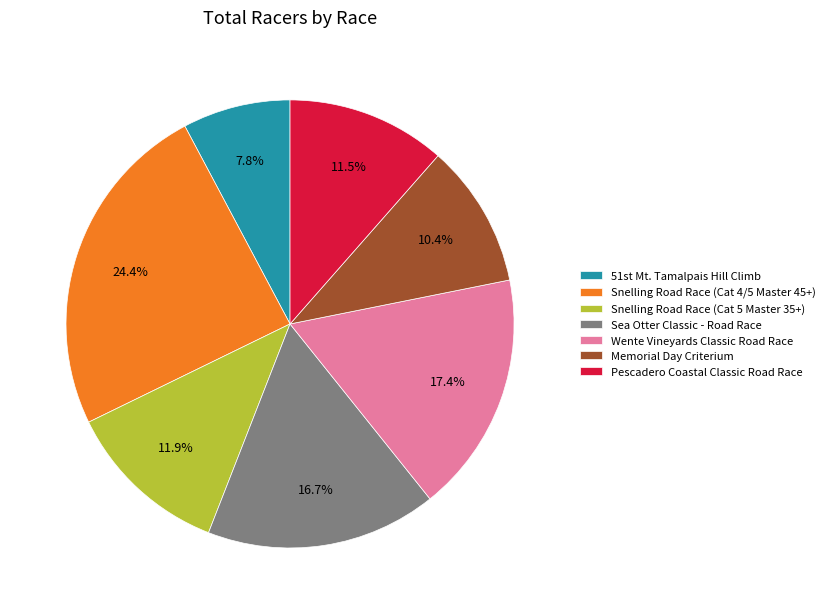

Which category has the smallest portion of the pie?

51st Mt. Tamalpais Hill Climb